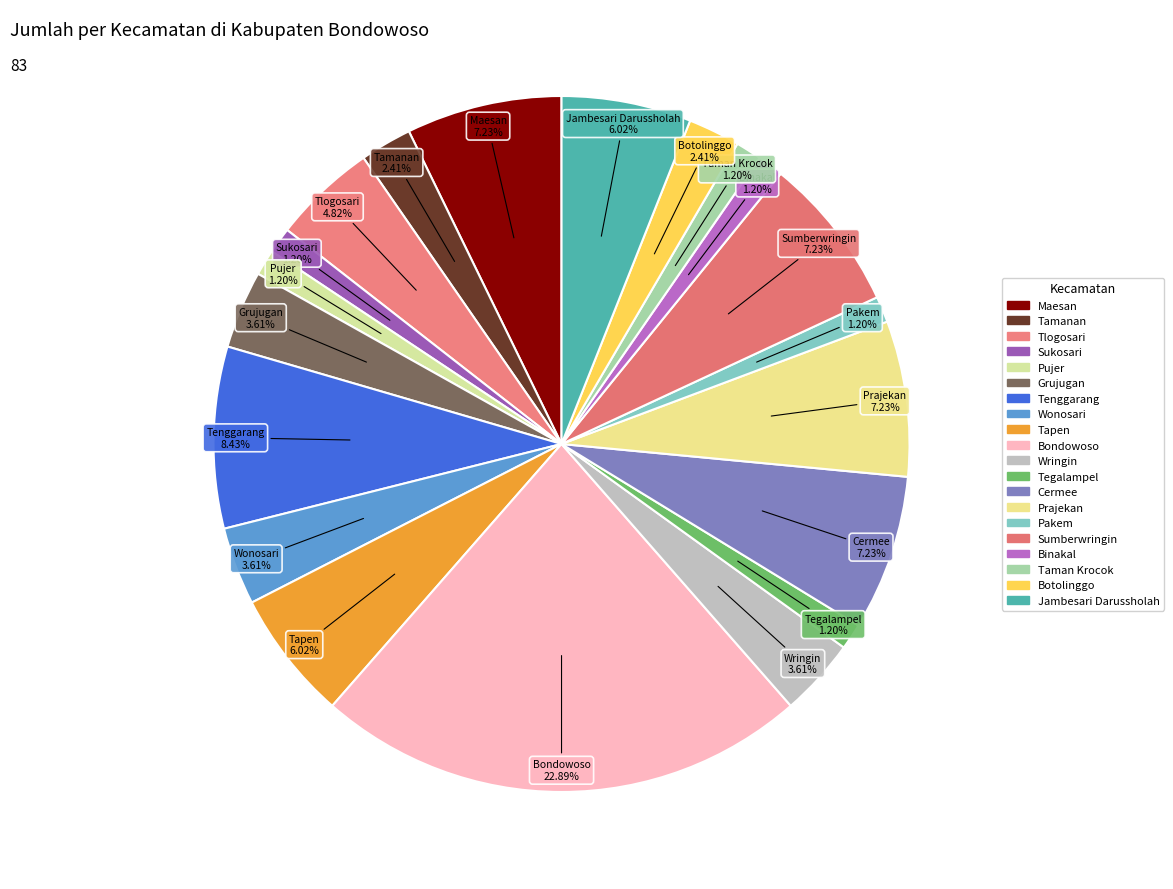

To the nearest percent, what percentage of the pie is Pujer?

1%